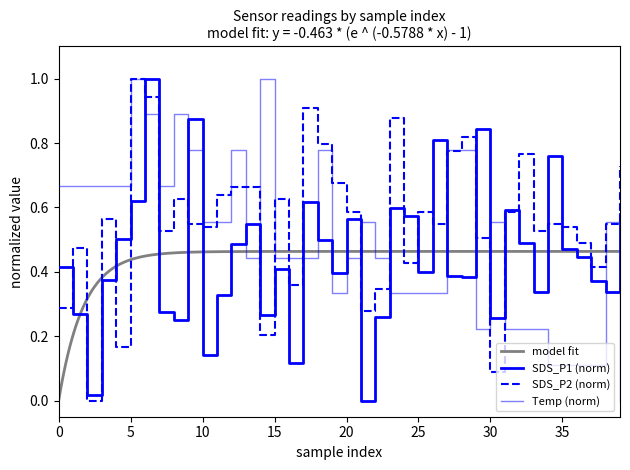

What is the sum of the Temp values at 34 and 16?

0.6